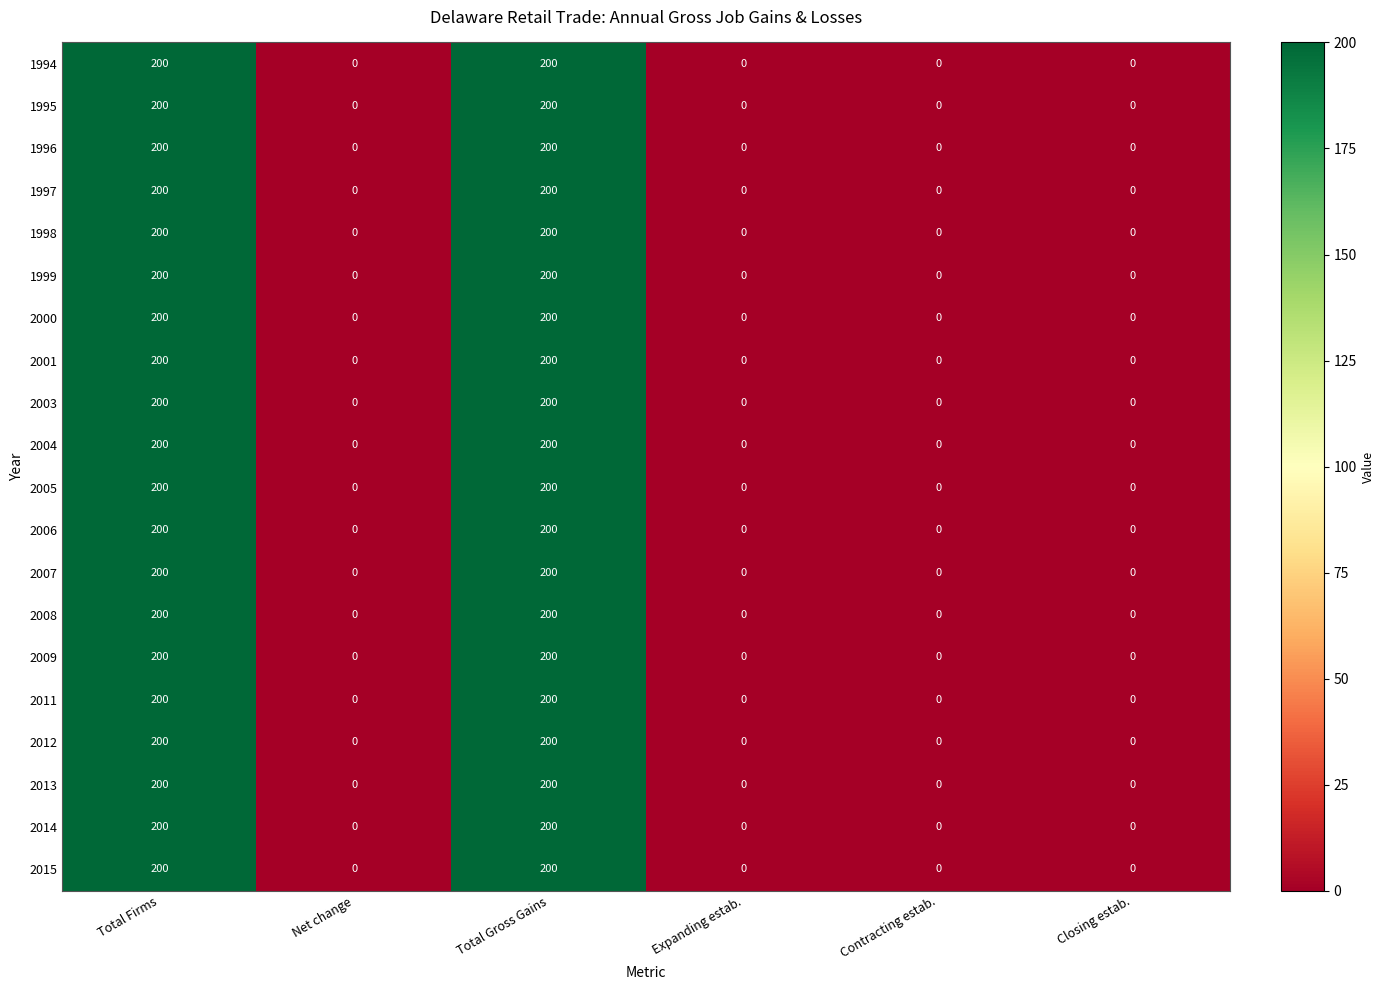

True or false: 2000 has a value of -123 at Expanding estab..

False